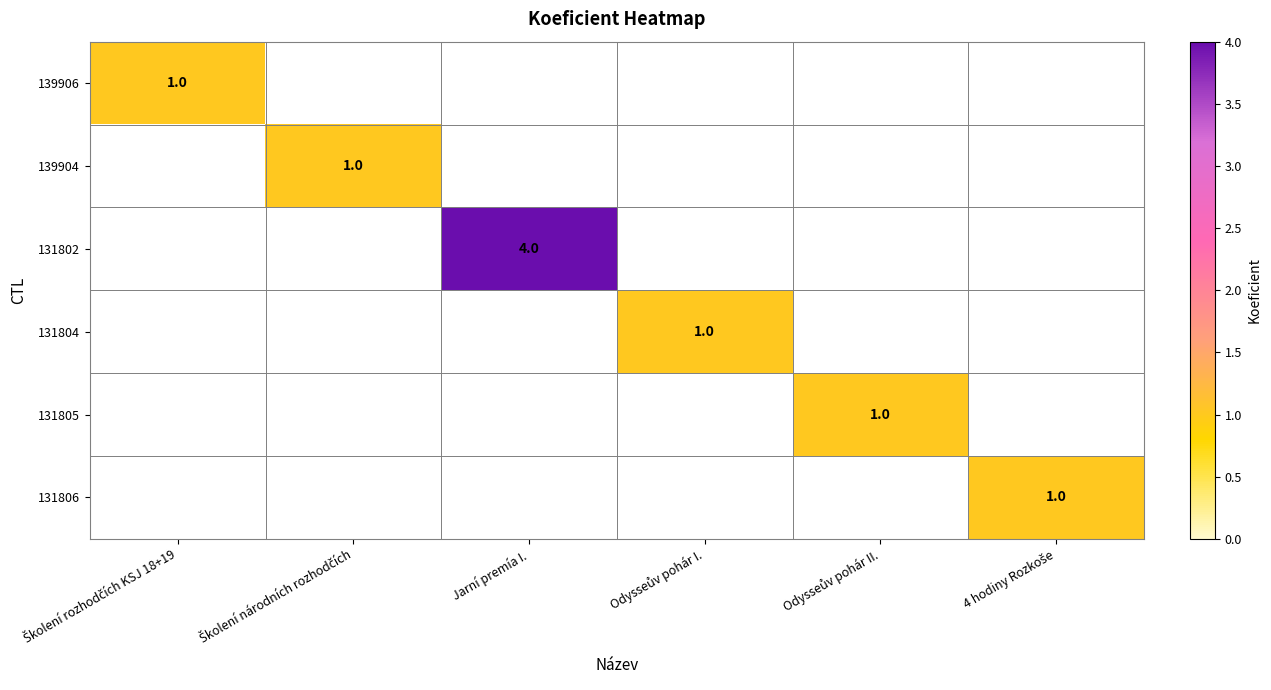

Which label corresponds to the largest value in the chart?

Jarní premía I.